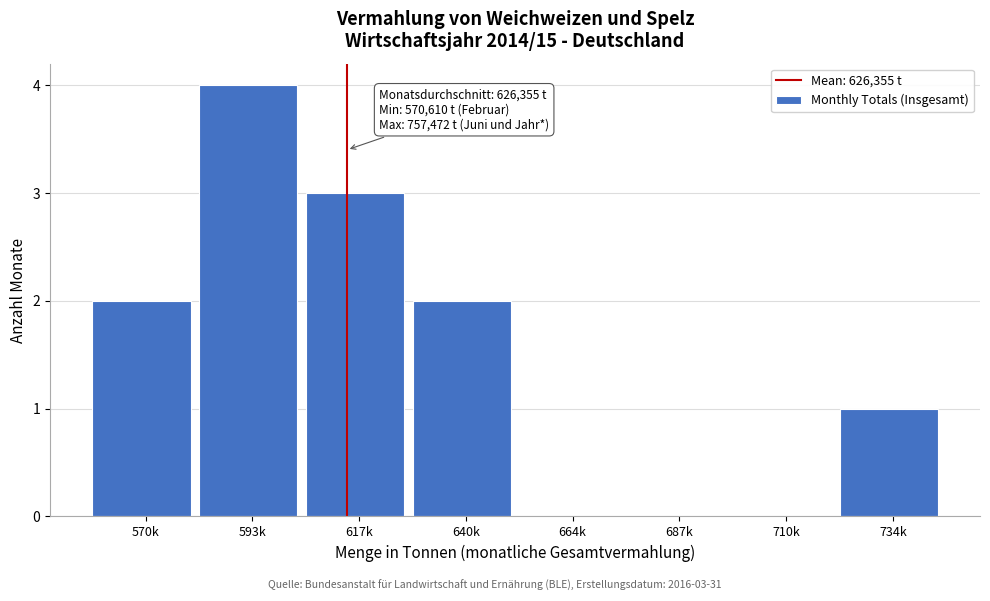

Reading left to right, extract all data points from this chart.

570k=2	593k=4	617k=3	640k=2	664k=0	687k=0	710k=0	734k=1